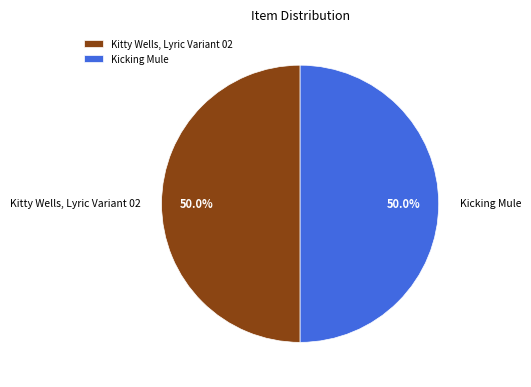

To the nearest percent, what is the combined percentage of Kicking Mule and Kitty Wells, Lyric Variant 02?

100%